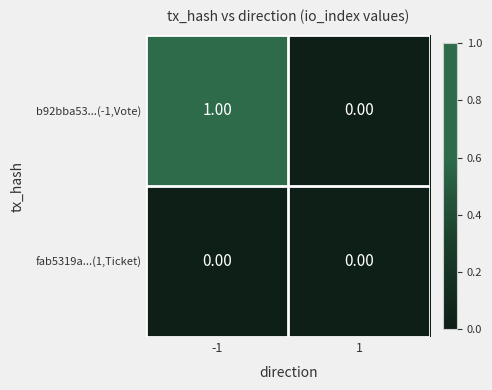

At which category is the sum across all series the highest?

-1